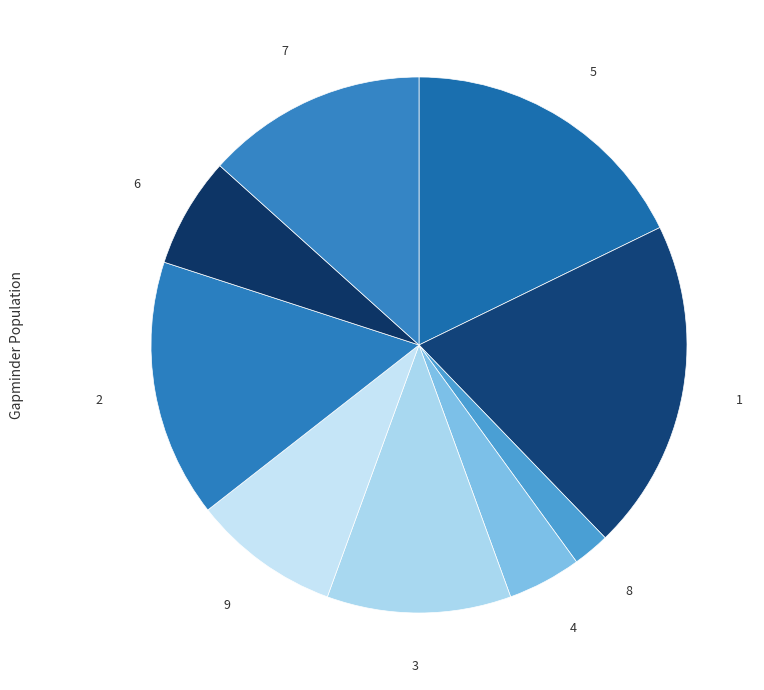

How many slices are in this pie chart?

9